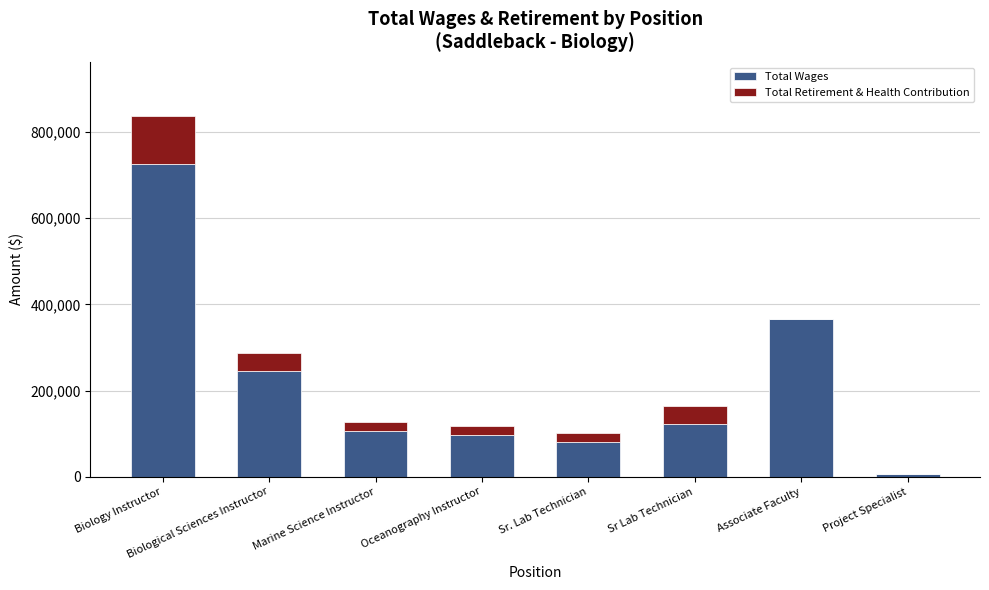

Where is Total Wages nearest to the value 365905?

Associate Faculty